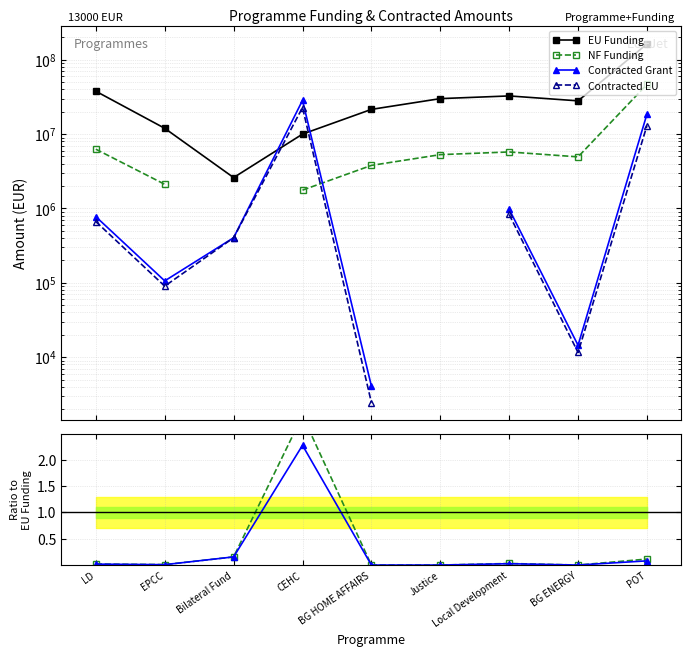

True or false: NF Funding and Contracted EU / EU Funding intersect in this chart.

False